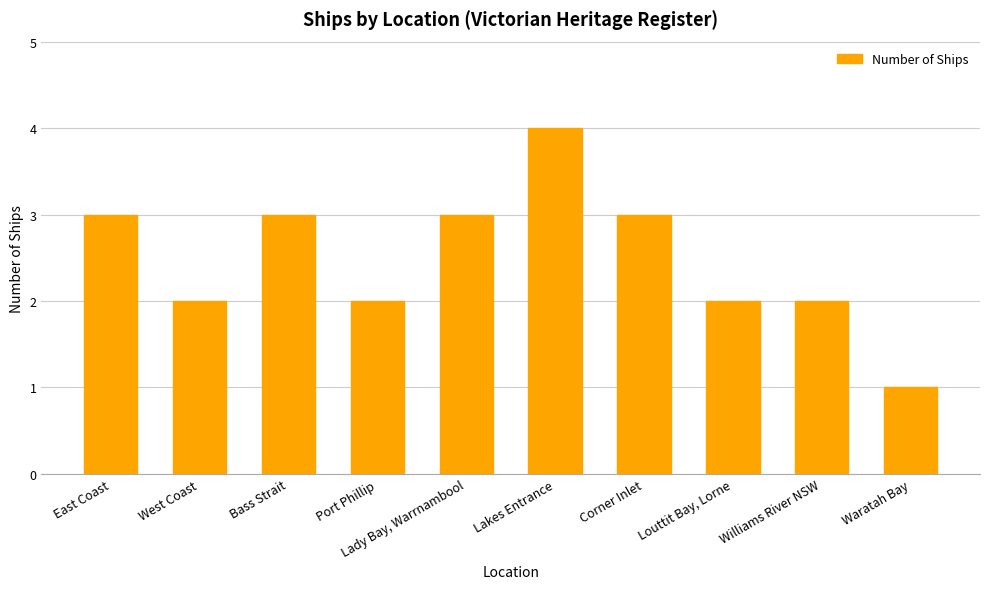

What is the sum of all values?

25